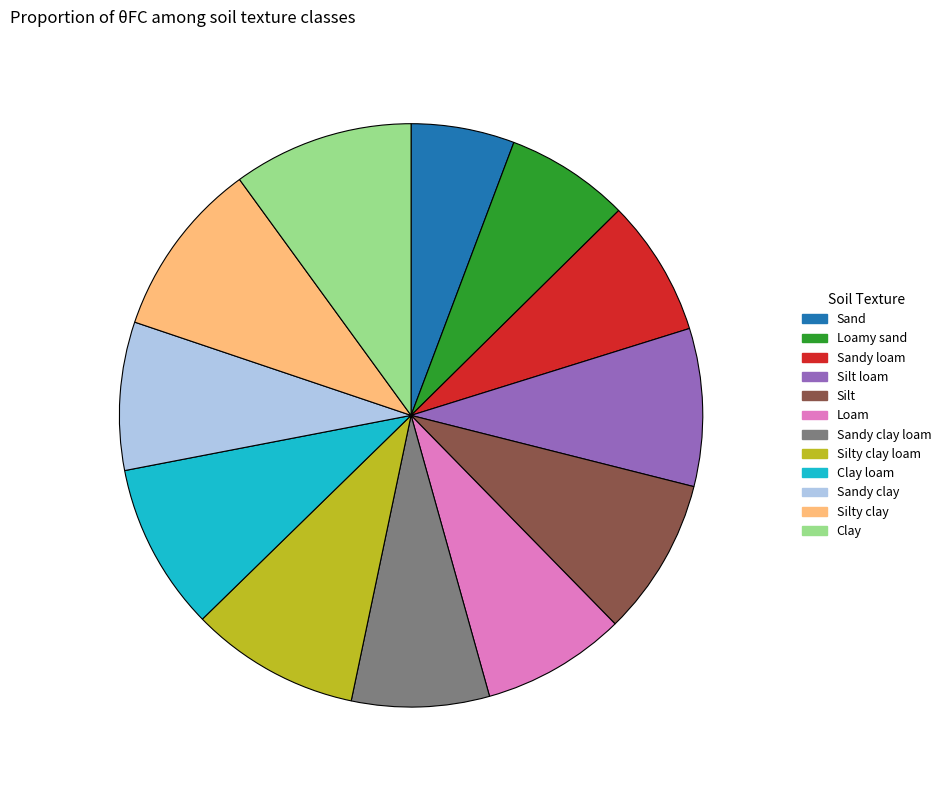

Which category has the smallest portion of the pie?

Sand